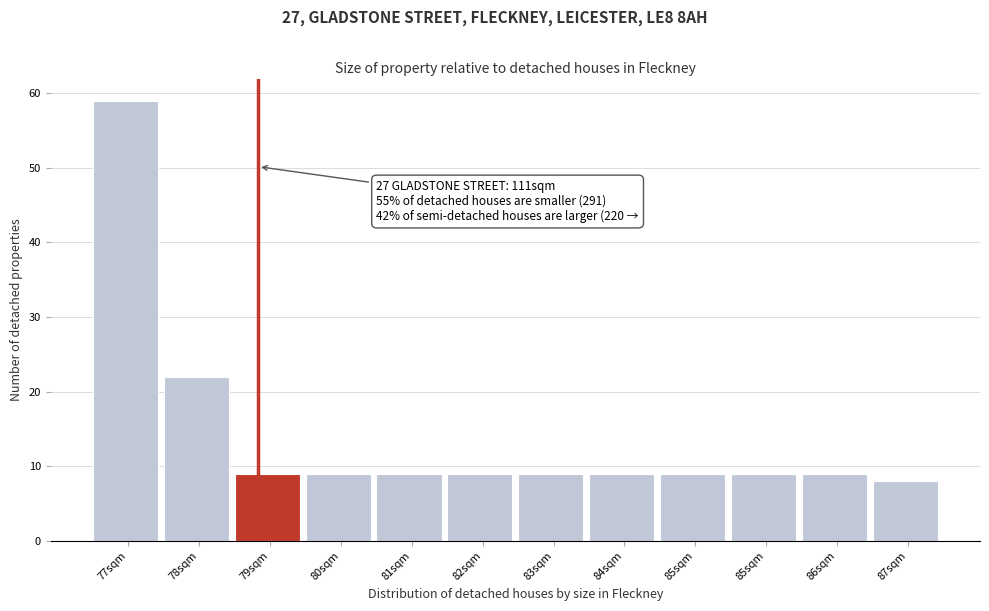

How many bars are there in total?

12